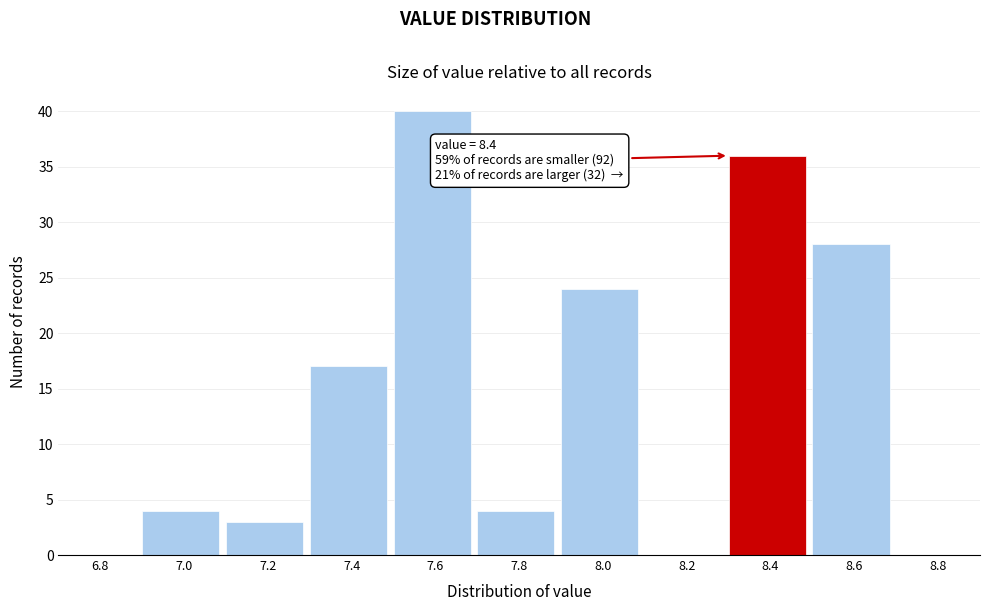

Reading right to left, what are all the values shown in this chart?

8.8=0	8.6=28	8.4=36	8.2=0	8.0=24	7.8=4	7.6=40	7.4=17	7.2=3	7.0=4	6.8=0